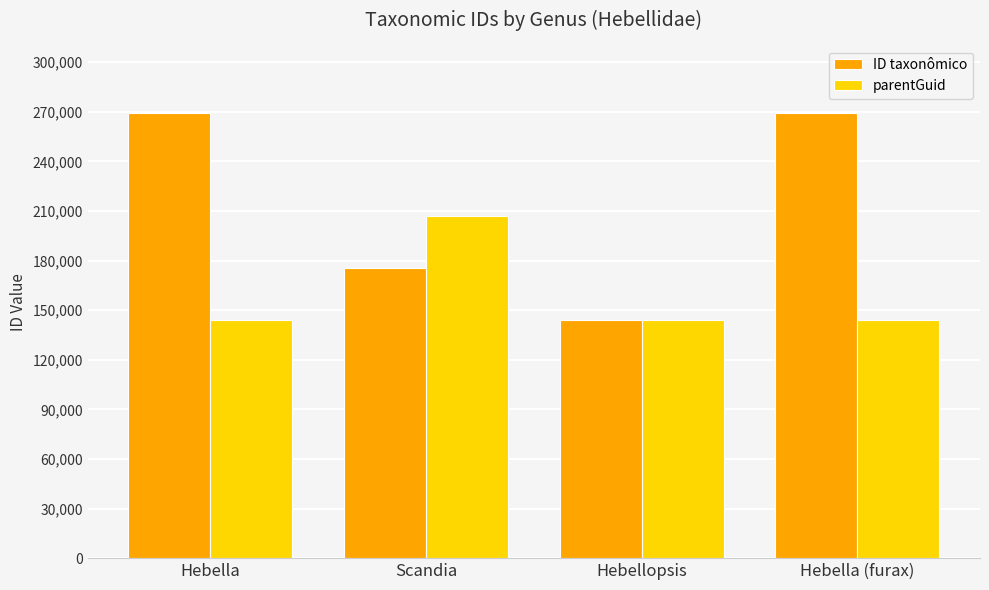

True or false: ID taxonômico has a value of 119043 at Hebella.

False